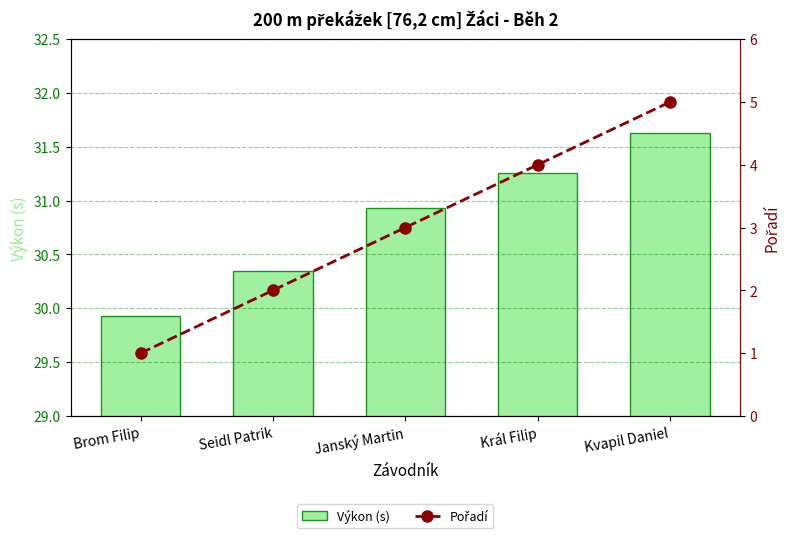

What is the sum of the Pořadí values at Janský Martin and Kvapil Daniel?

8.0